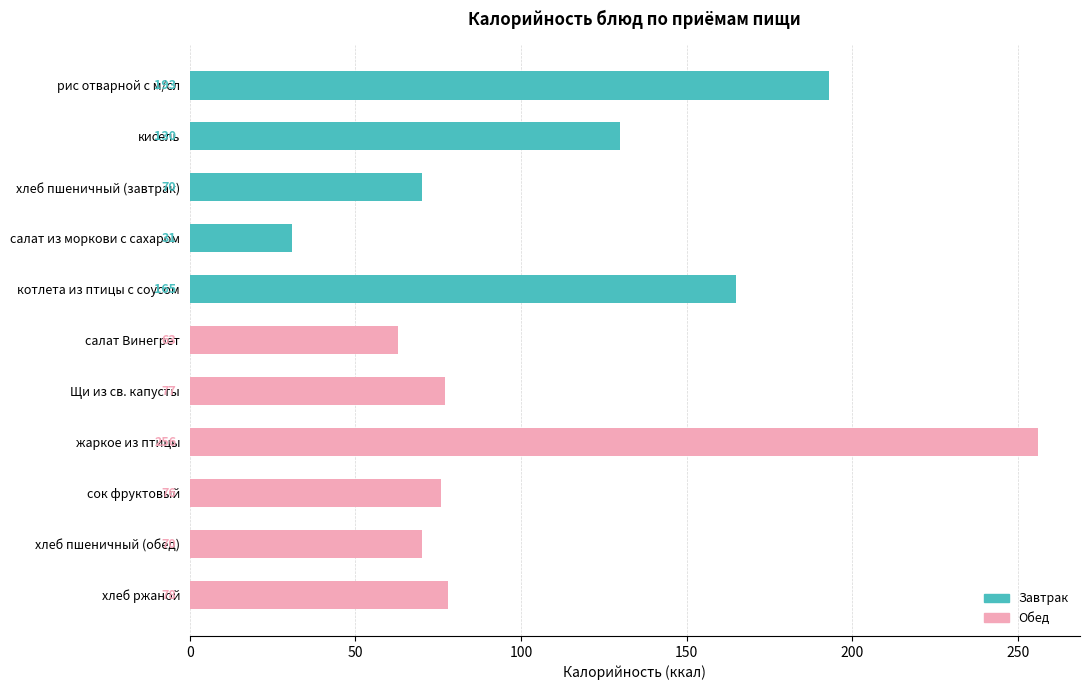

What is the value of the Обед bar at the 6th from the left?

63